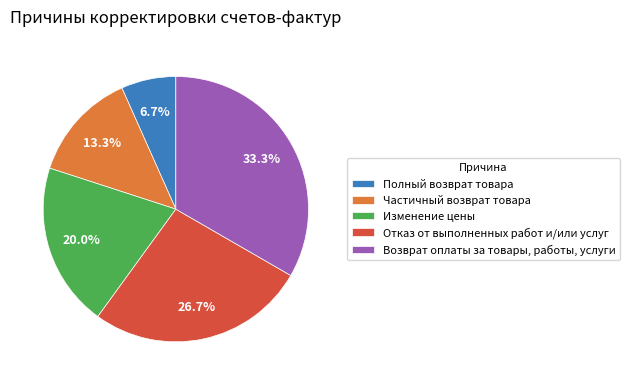

How many slices are in this pie chart?

5